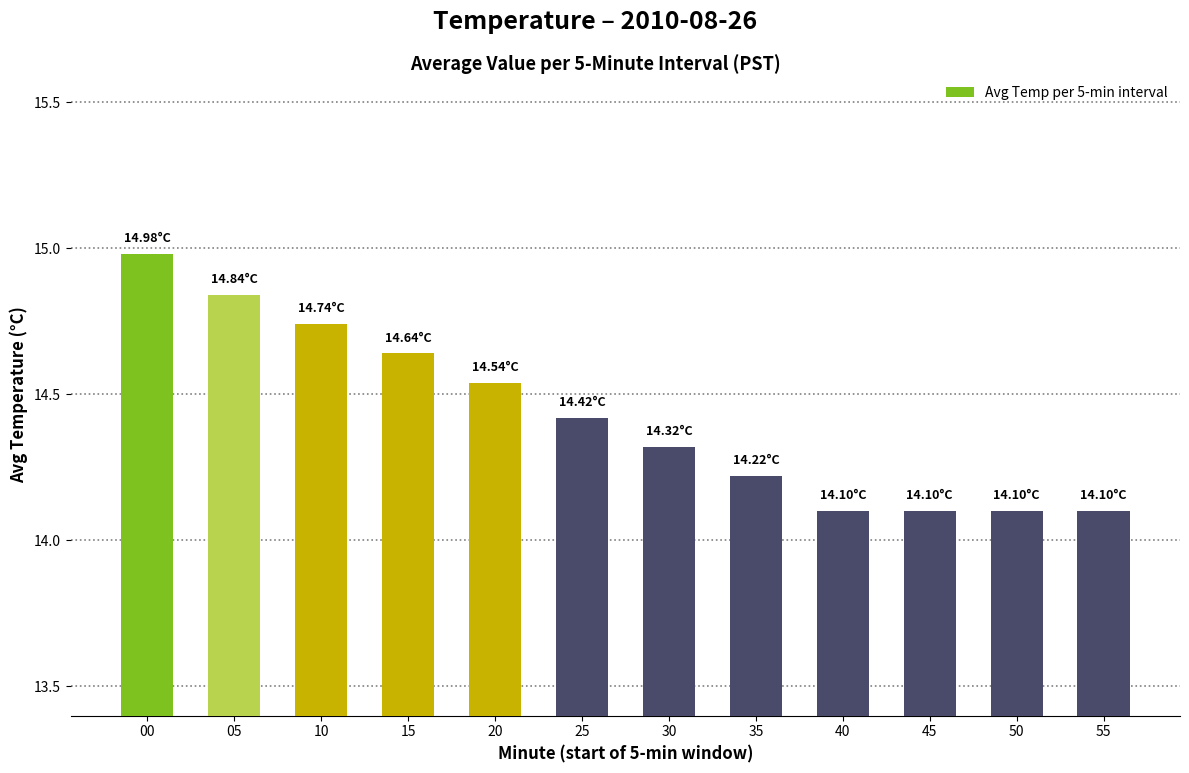

What is the average value?

14.4